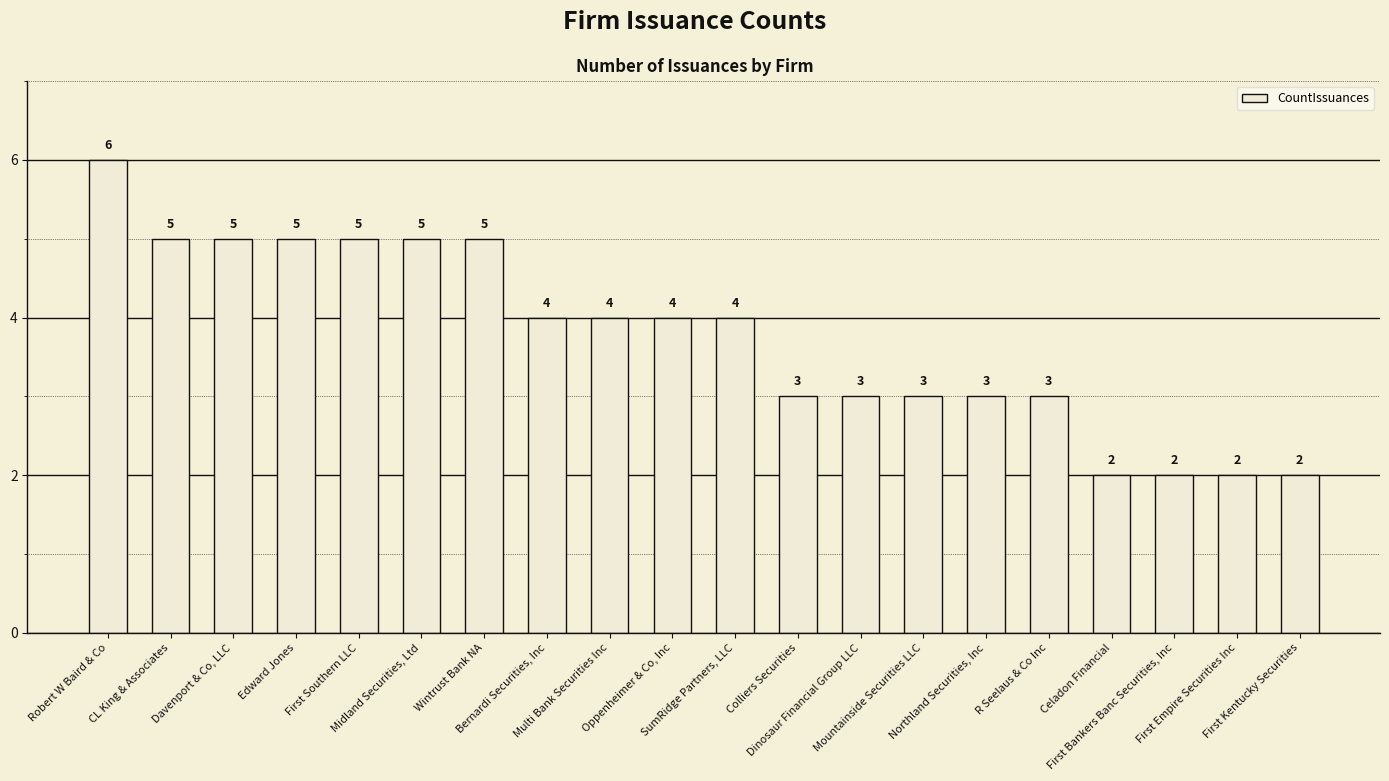

What is the difference between the maximum and minimum values?

4